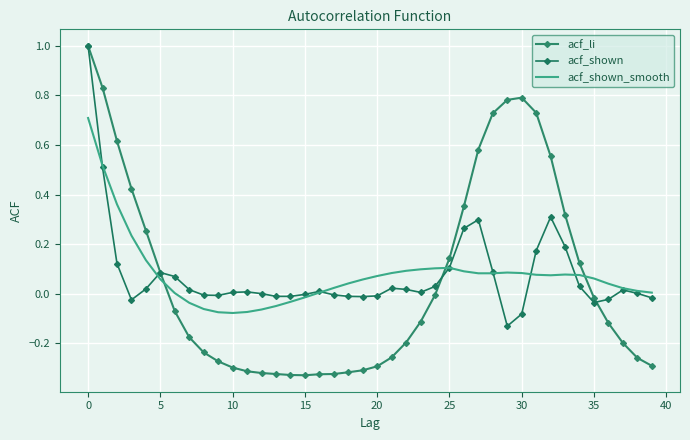

How many positive values does the acf_shown series have?

25